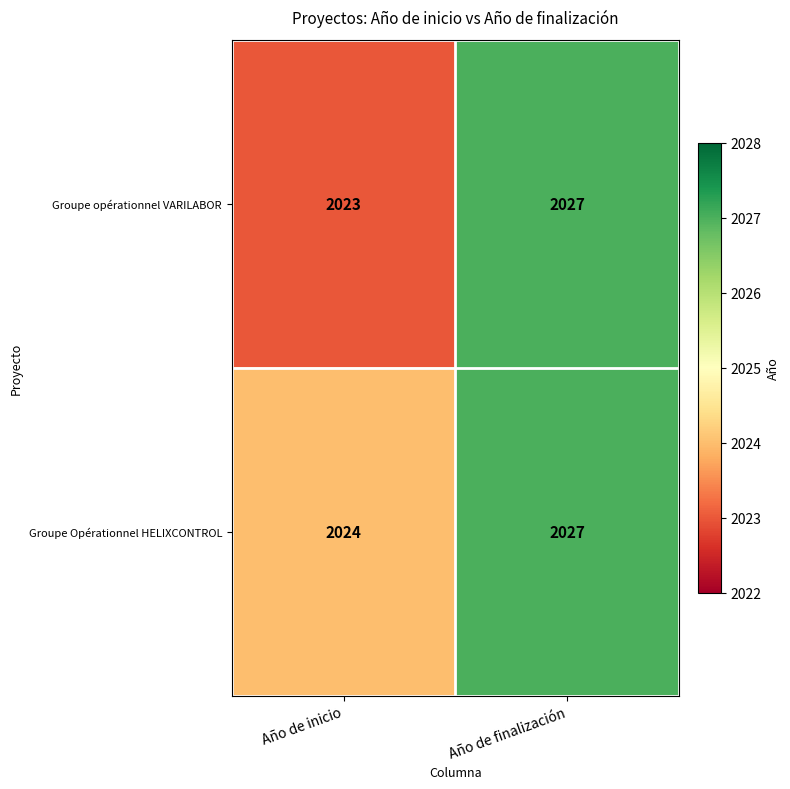

Which series has the largest range (max minus min)?

Groupe opérationnel VARILABOR